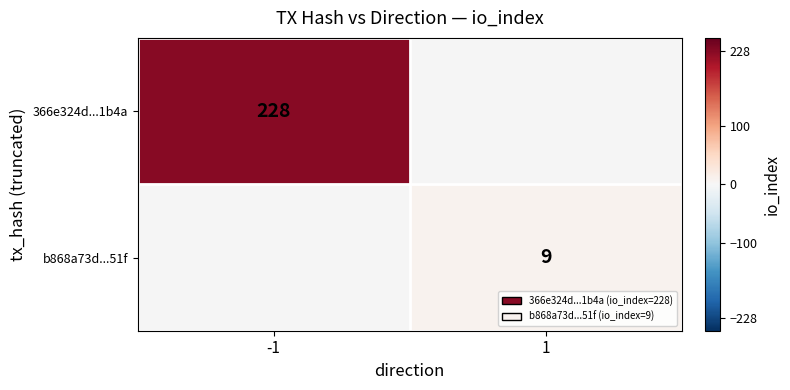

Is the value of 366e324d...1b4a at -1 greater than the value of b868a73d...51f at 1?

Yes